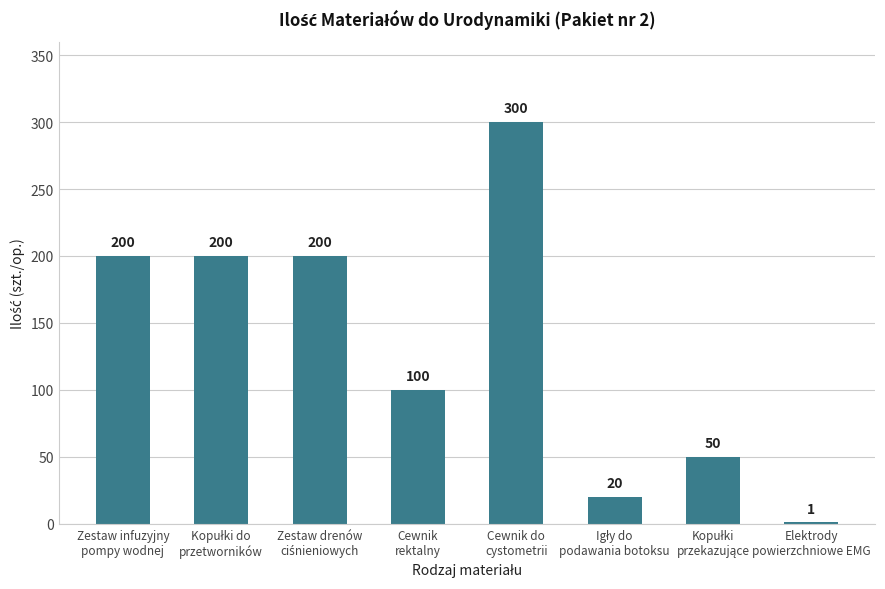

How many values are between 50 and 200?

5